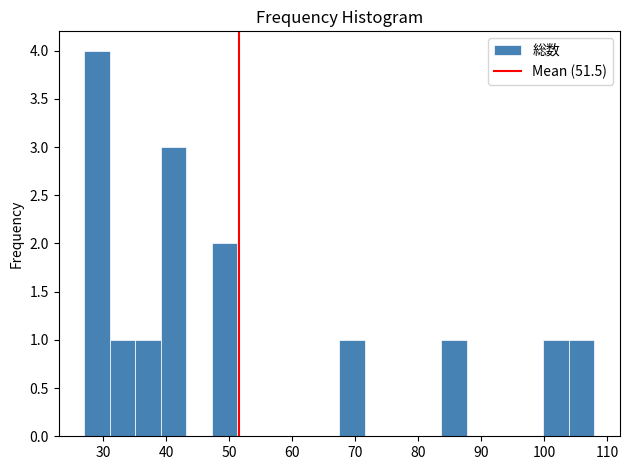

Reading left to right, list every bar in this chart as the range it spans on the x-axis followed by its height. Neither the bar edges nor the heights are printed on the chart, so give them approximately, as read against the axes.

27 to 31: 4
31 to 35: 1
35 to 39: 1
39 to 43: 3
43 to 47: 0
47 to 51: 2
51 to 55: 0
55 to 59: 0
59 to 63: 0
63 to 68: 0
68 to 72: 1
72 to 76: 0
76 to 80: 0
80 to 84: 0
84 to 88: 1
88 to 92: 0
92 to 96: 0
96 to 100: 0
100 to 104: 1
104 to 108: 1